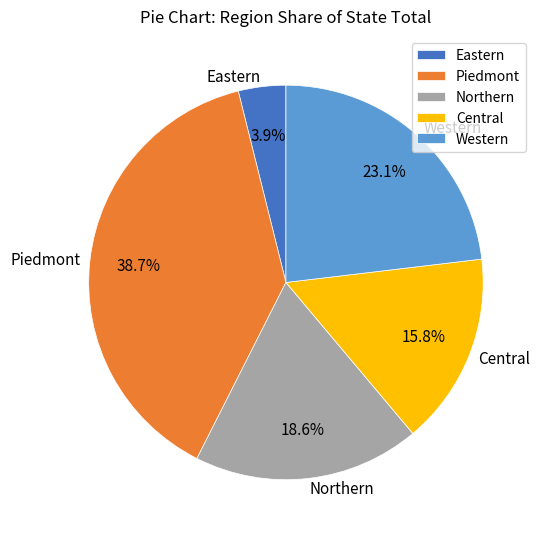

Is it true that Western is 1% of the pie?

False